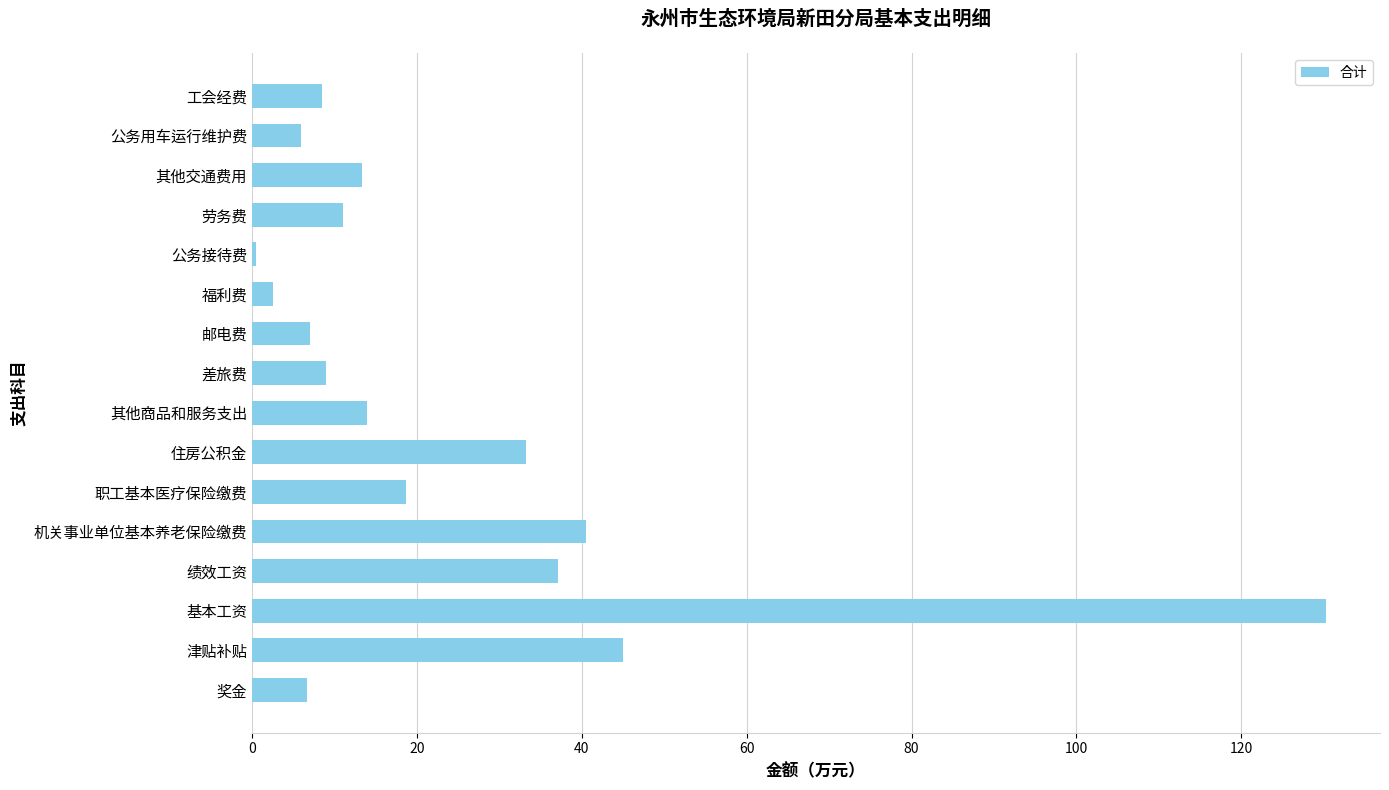

Does the chart contain stacked bars?

No